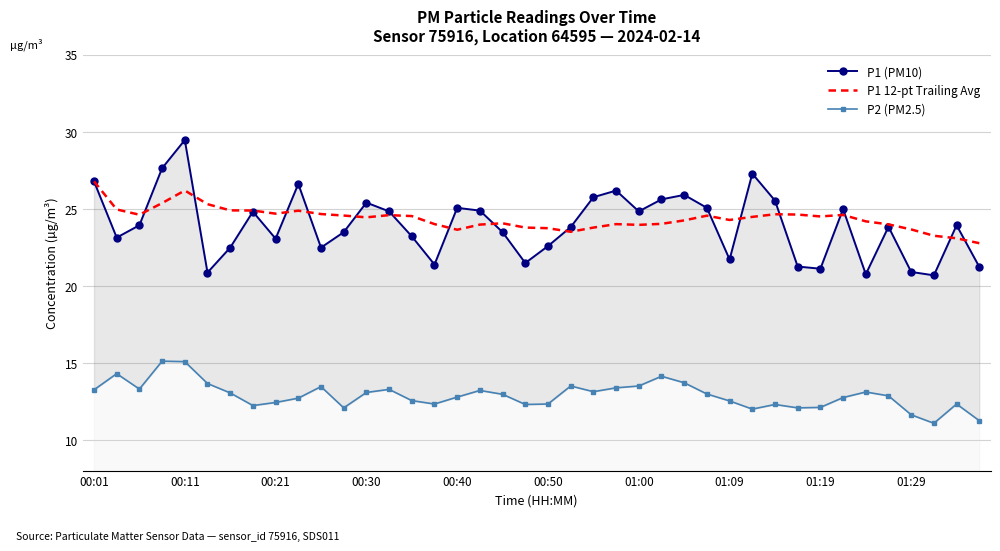

What is the maximum value for P1 12-pt Trailing Avg?

26.8